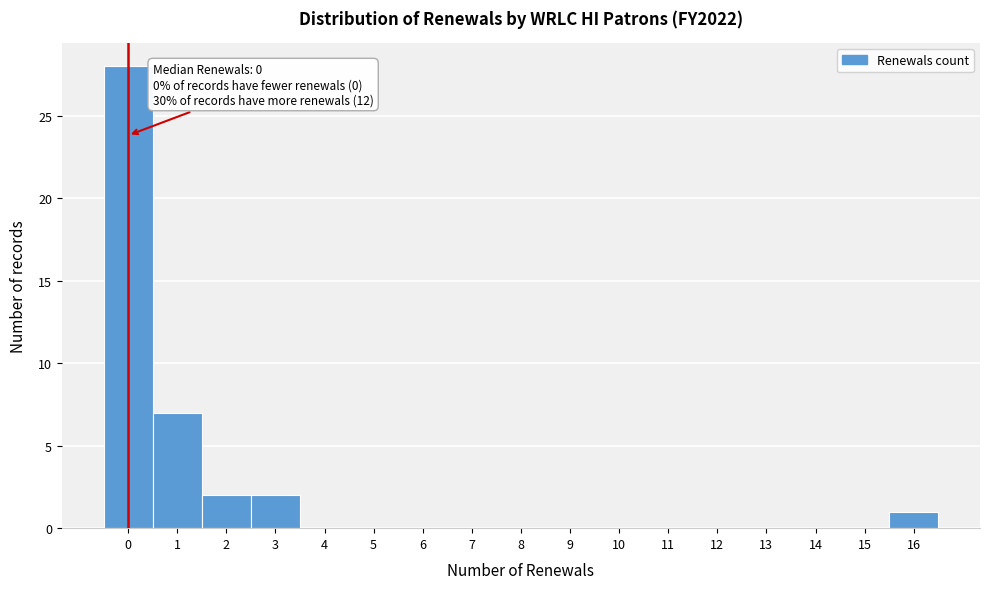

Which range on the x-axis has the tallest bar?

-0.5 to 0.5